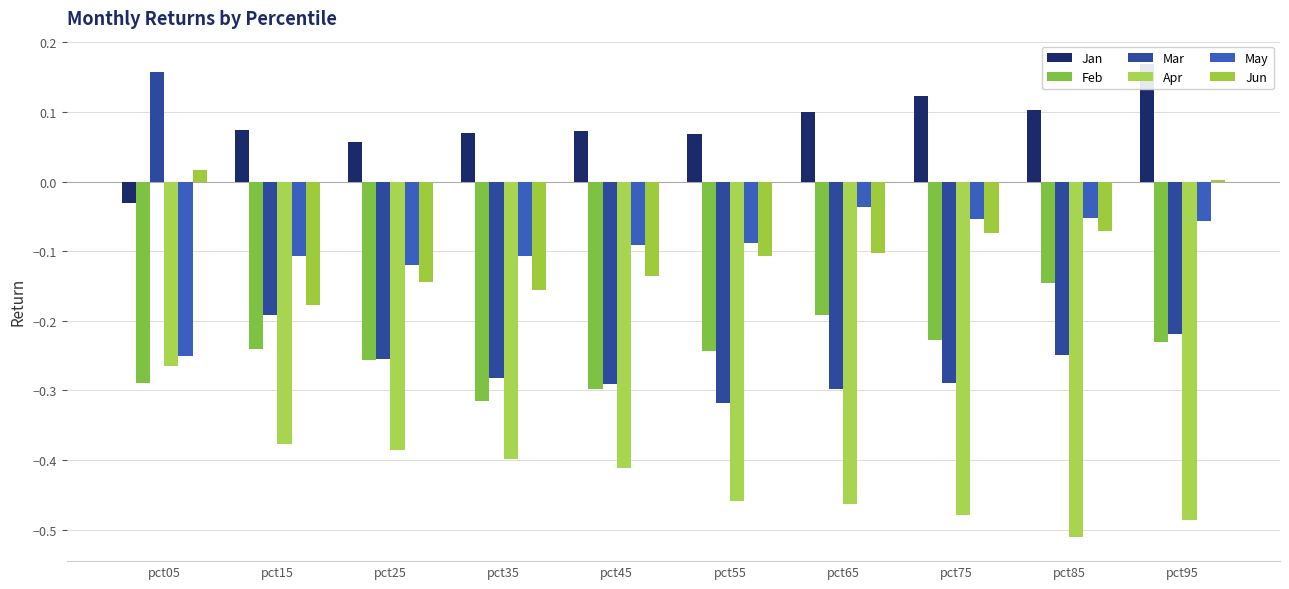

Reading left to right, extract all data points from this chart.

Jan: -0.0	0.1	0.1	0.1	0.1	0.1	0.1	0.1	0.1	0.2
Feb: -0.3	-0.2	-0.3	-0.3	-0.3	-0.2	-0.2	-0.2	-0.1	-0.2
Mar: 0.2	-0.2	-0.3	-0.3	-0.3	-0.3	-0.3	-0.3	-0.2	-0.2
Apr: -0.3	-0.4	-0.4	-0.4	-0.4	-0.5	-0.5	-0.5	-0.5	-0.5
May: -0.3	-0.1	-0.1	-0.1	-0.1	-0.1	-0.0	-0.1	-0.1	-0.1
Jun: 0.0	-0.2	-0.1	-0.2	-0.1	-0.1	-0.1	-0.1	-0.1	0.0